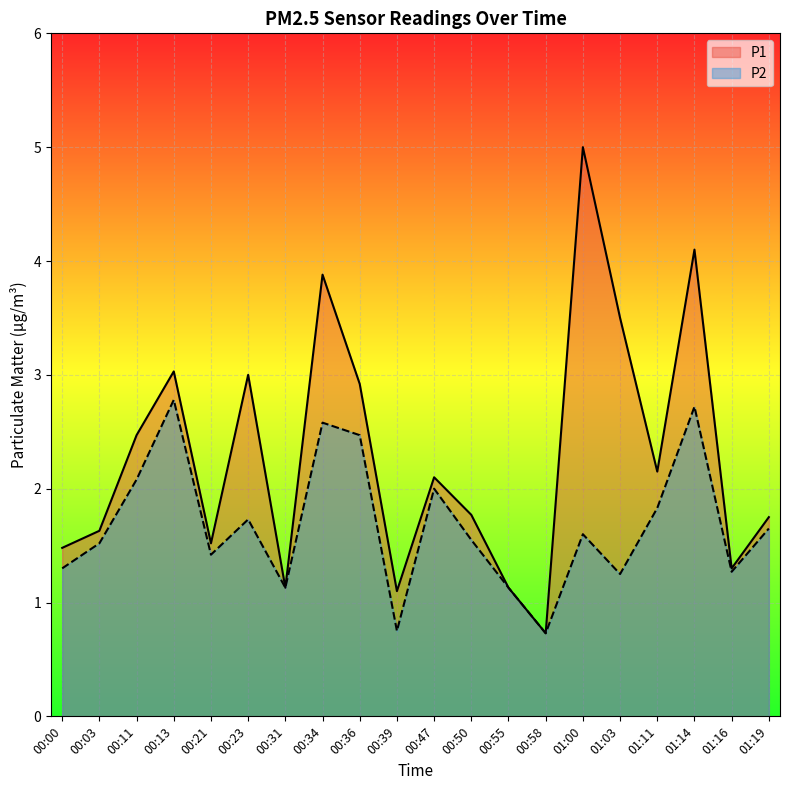

True or false: P1 and P2 intersect in this chart.

False